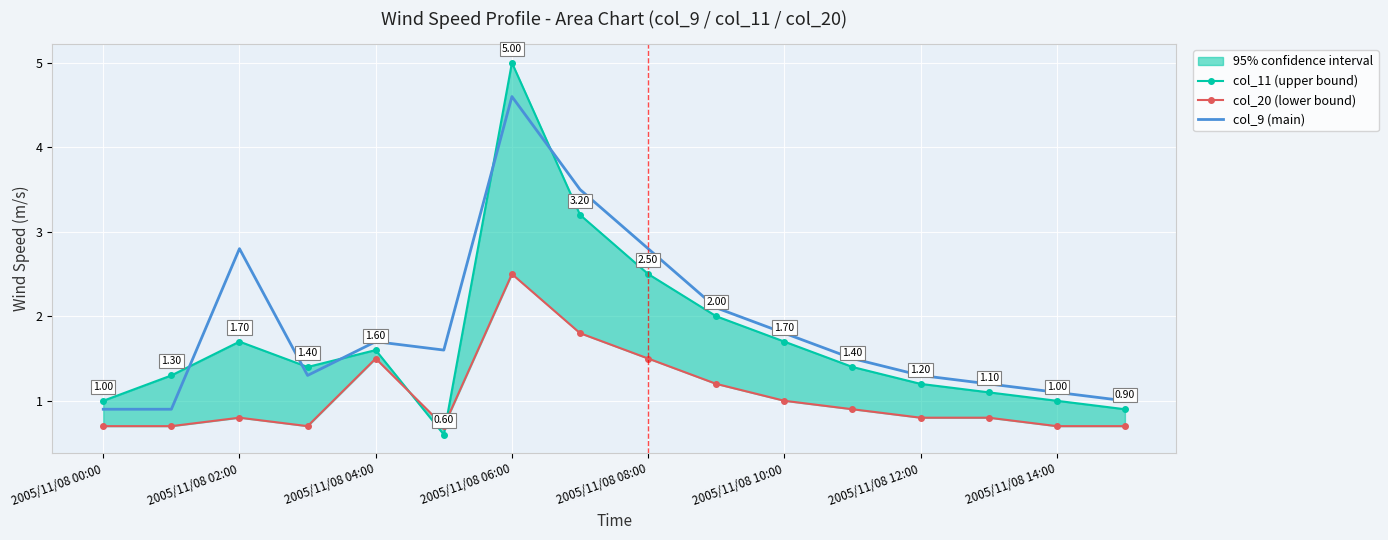

What is the average value of the col_11 (upper bound) series?

1.7